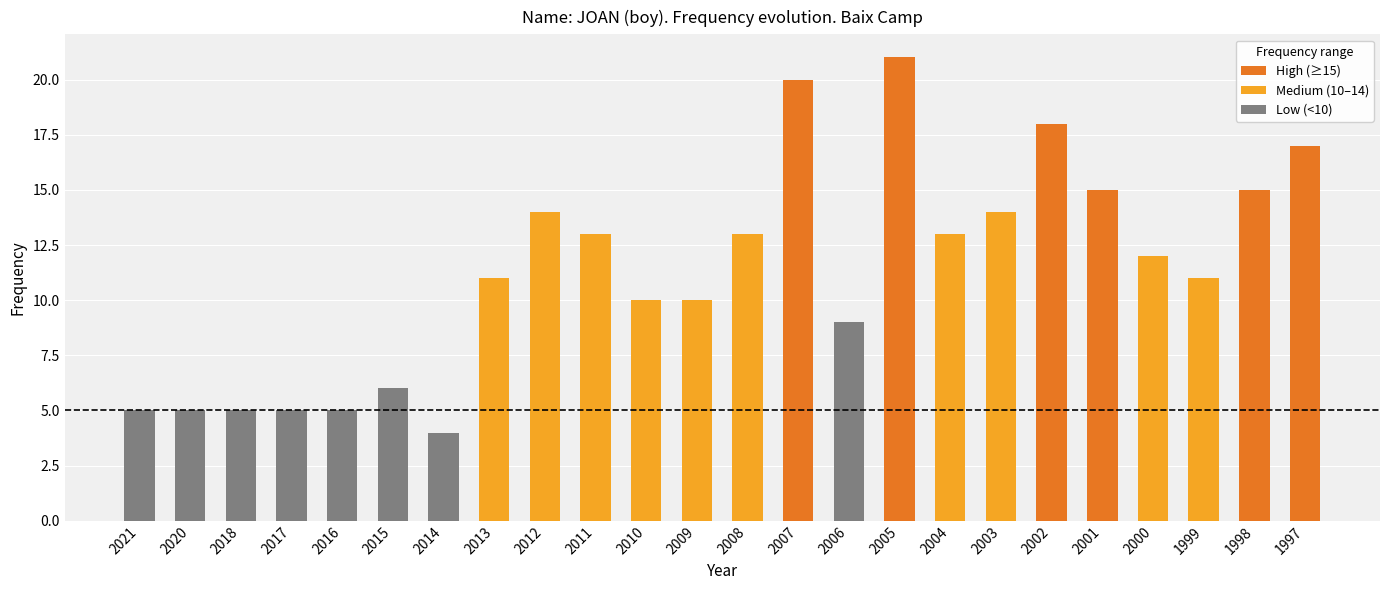

What is the greatest value displayed?

21